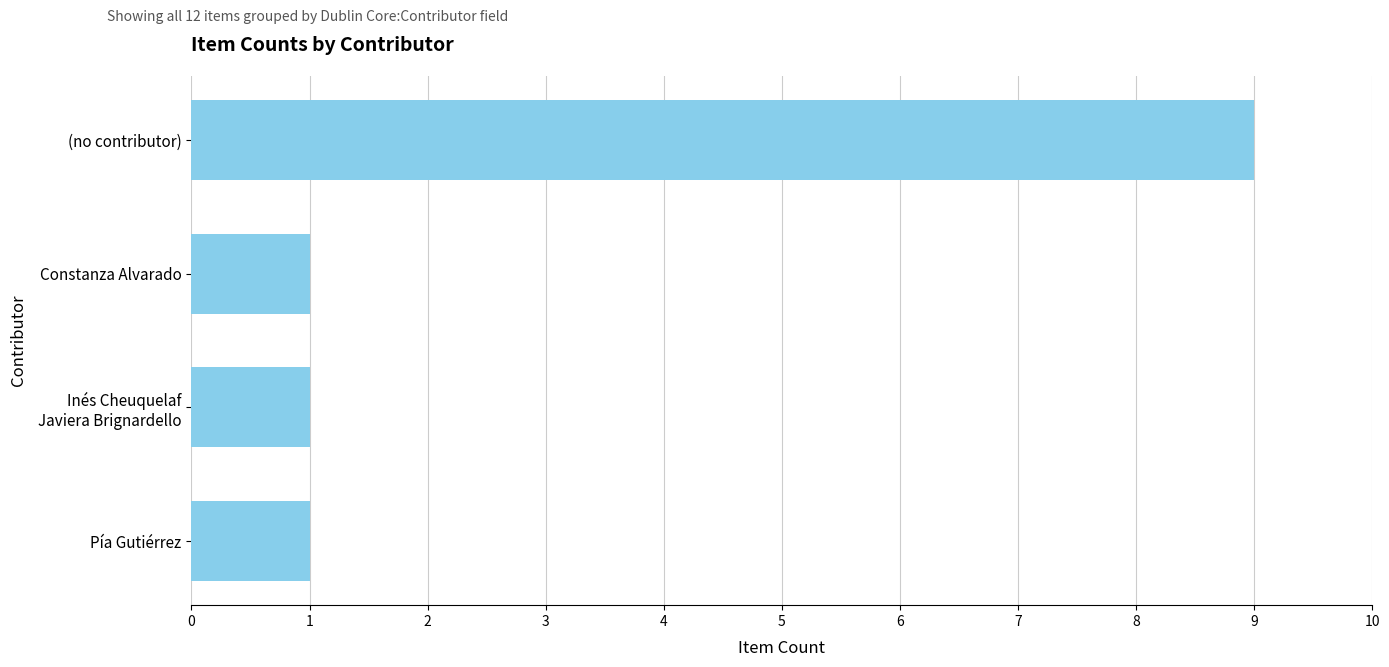

Is it true that the value at Constanza Alvarado is 1?

True